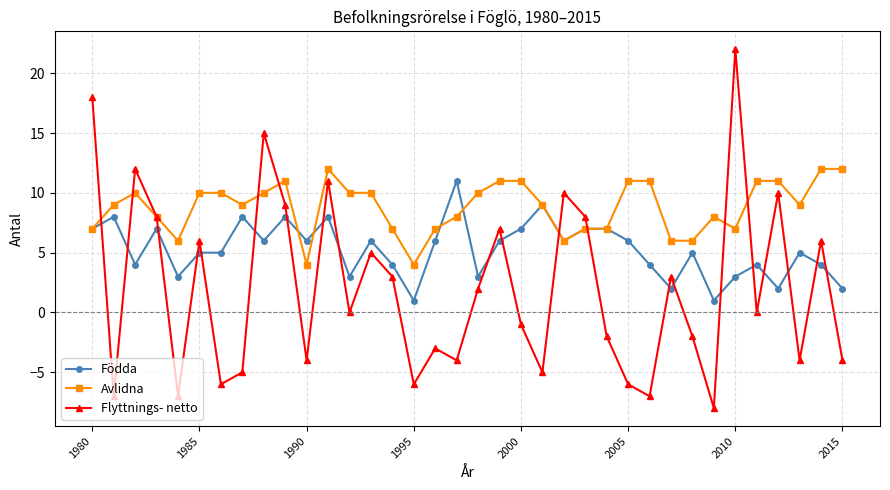

True or false: Flyttnings- netto has more than 1 interior local peaks.

True